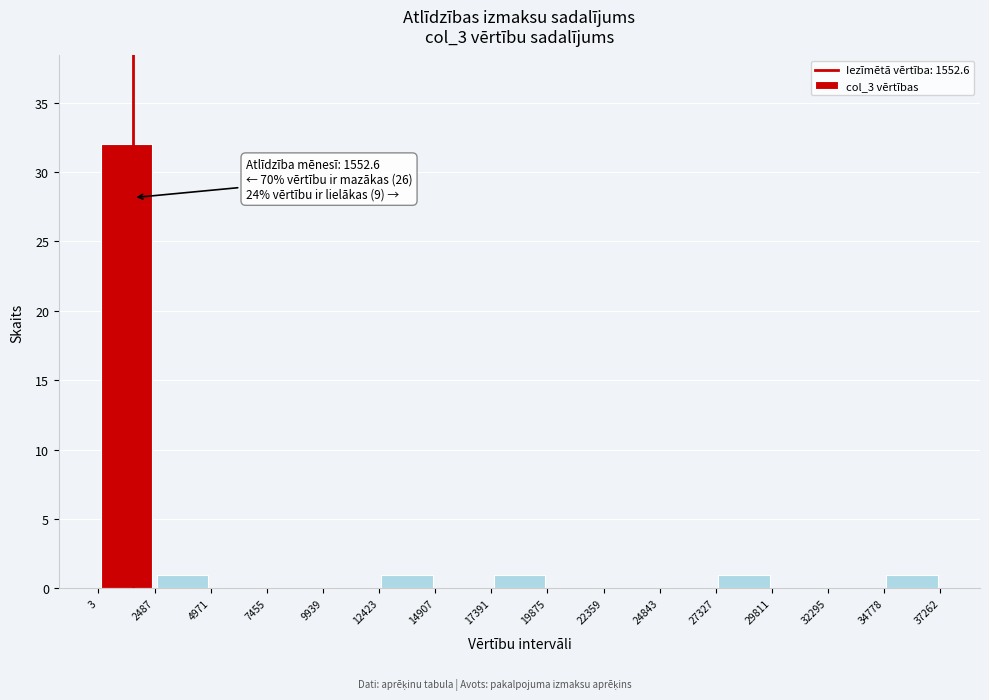

Which range on the x-axis has the tallest bar?

3 to 2487